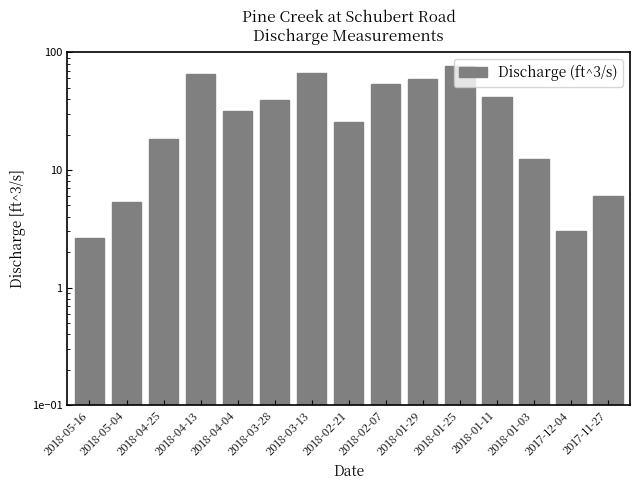

What is the ratio of the value at 2018-02-07 to the value at 2018-01-03?

4.3